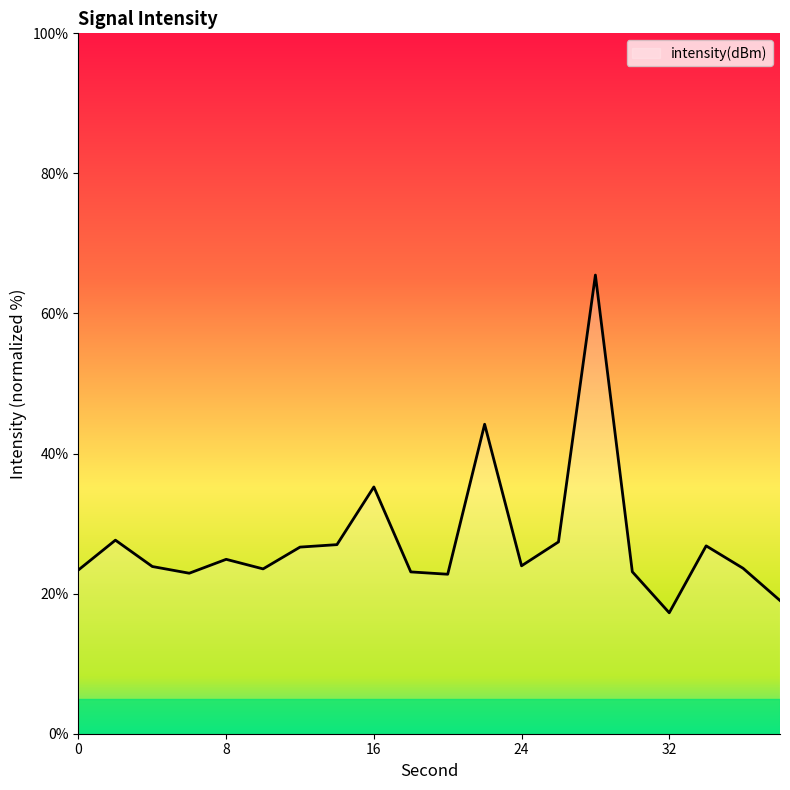

What is the minimum value shown in the chart?

17.3